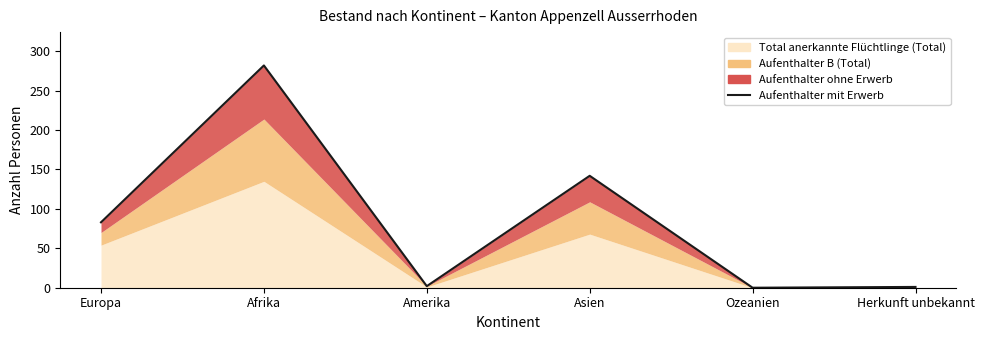

What is the sum of all values?

510